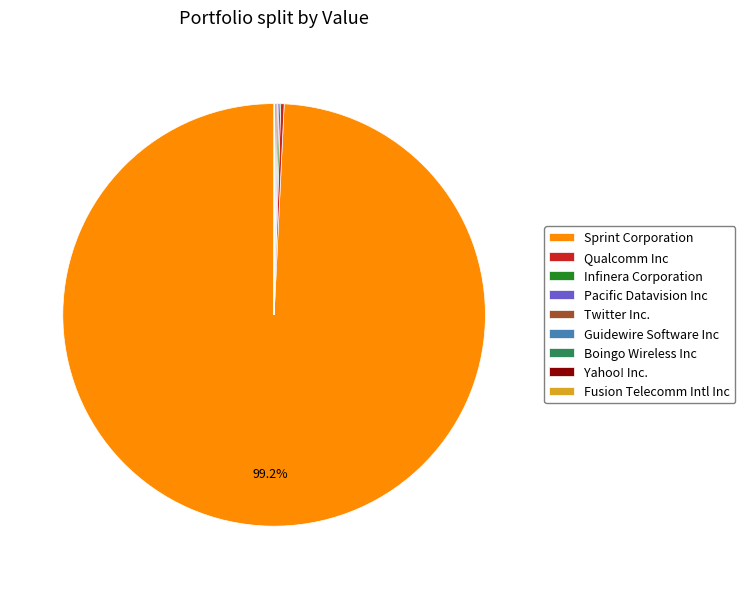

What is the majority slice?

Sprint Corporation